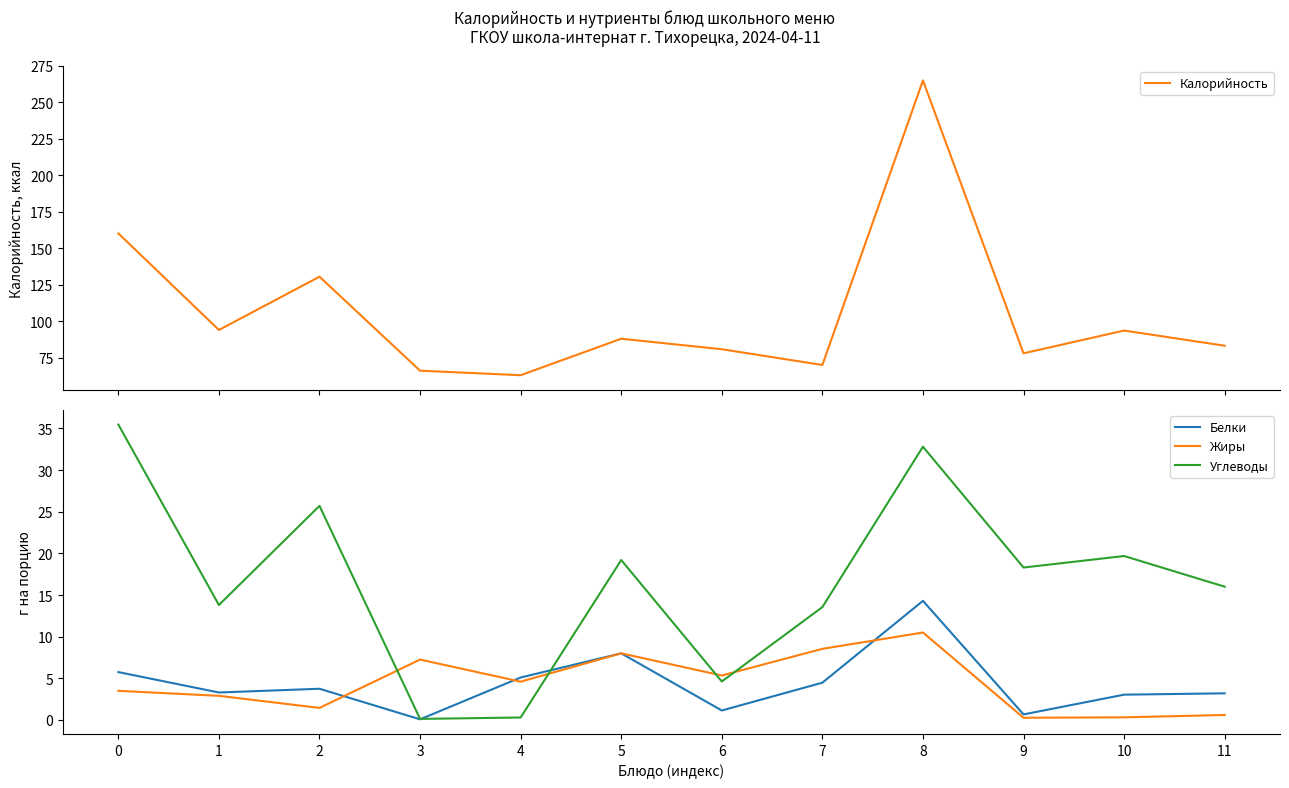

True or false: Углеводы and Калорийность cross at least once.

False